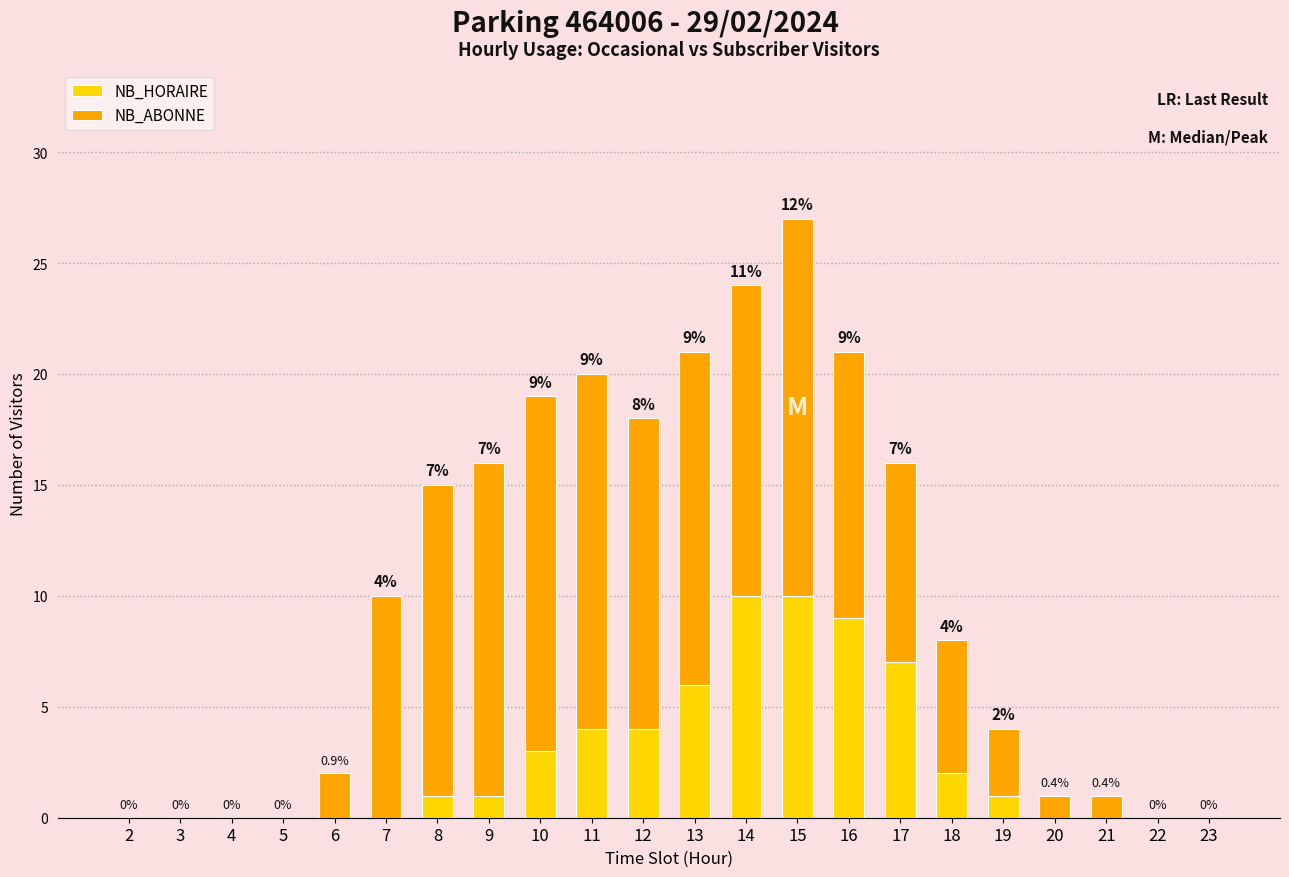

What is the sum of all NB_HORAIRE values?

58